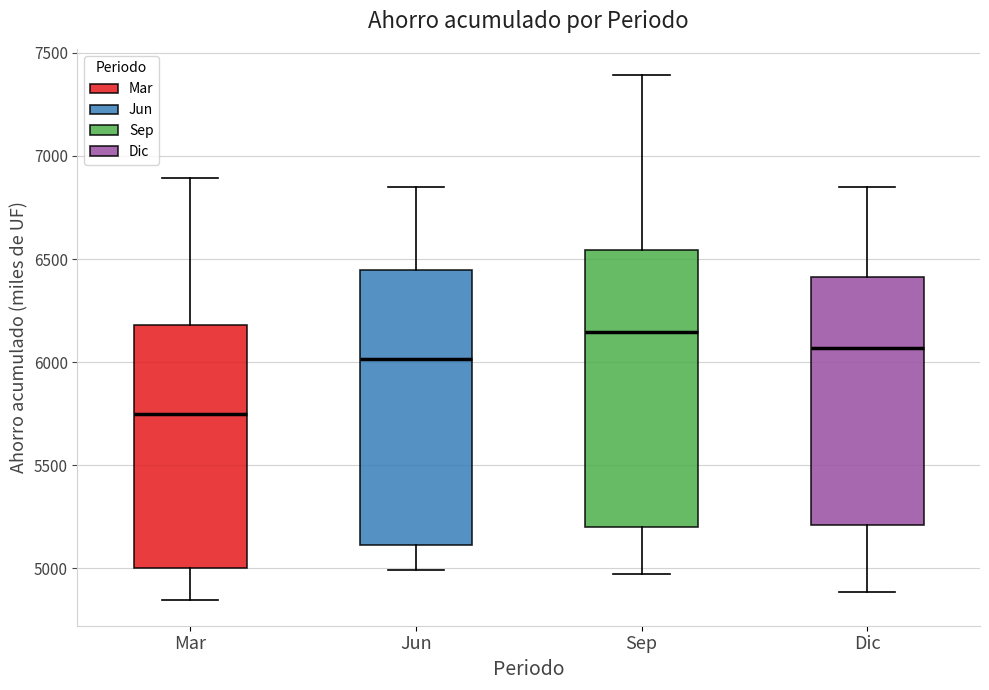

Which box's median line is the highest?

Sep